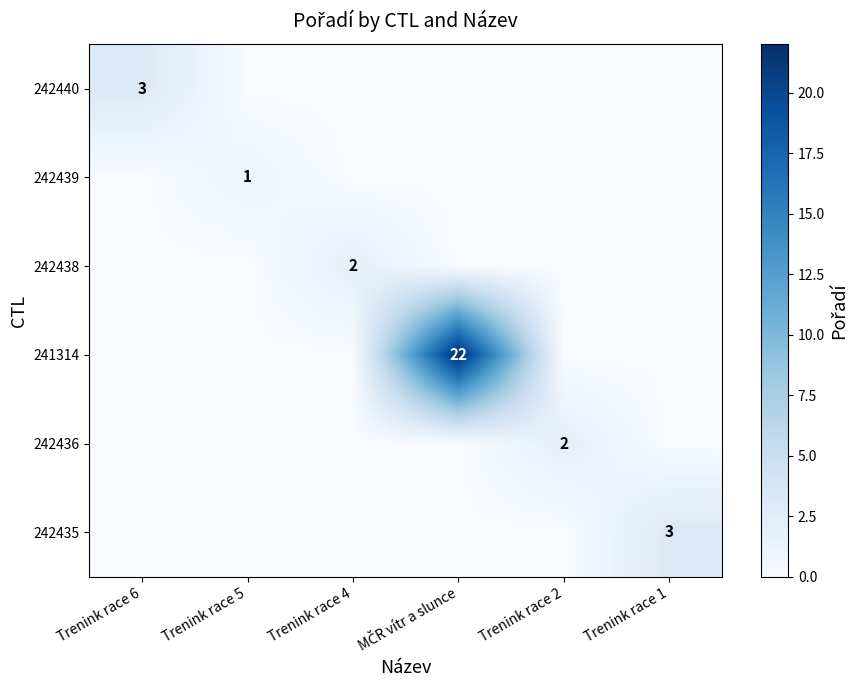

The value of 242436 at Trenink race 2 is 2. True or false?

True